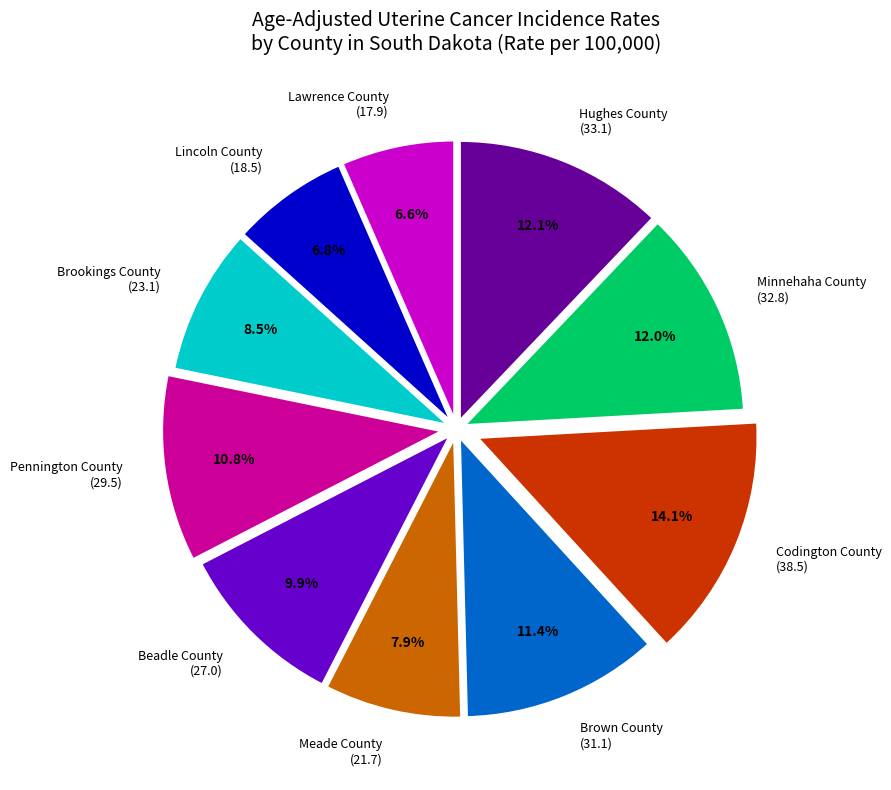

Which slice is the largest?

Codington County (38.5)